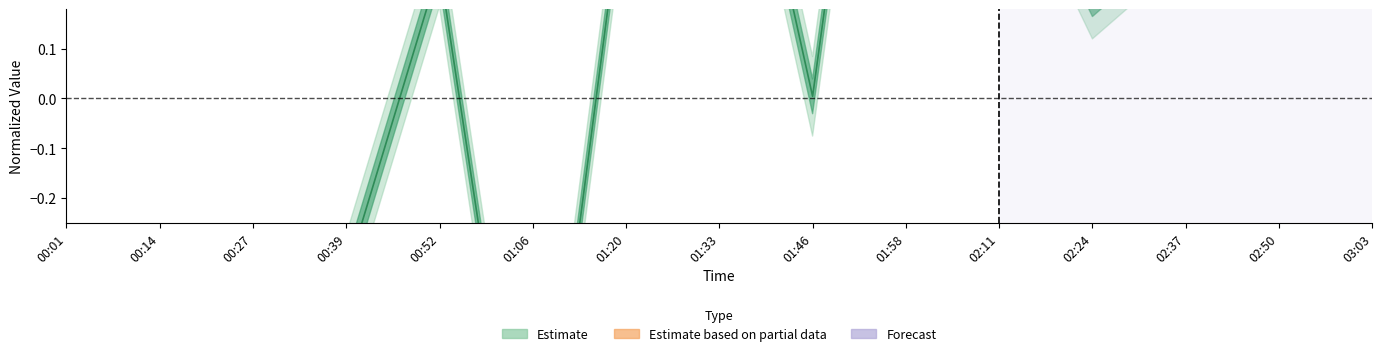

At which label is the value closest to 0?

01:46